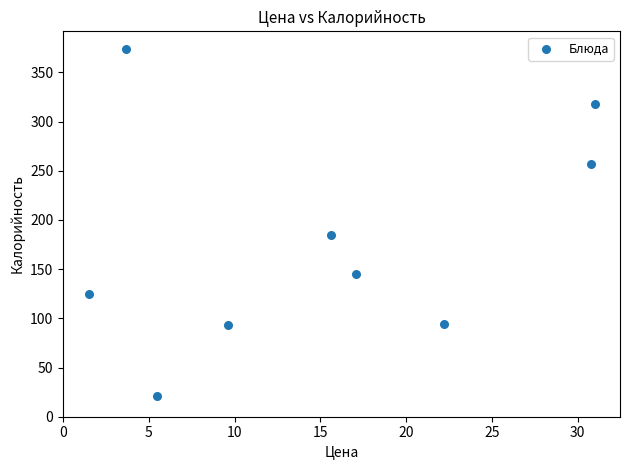

What Y value in the scatter plot is closest to 197?

184.6